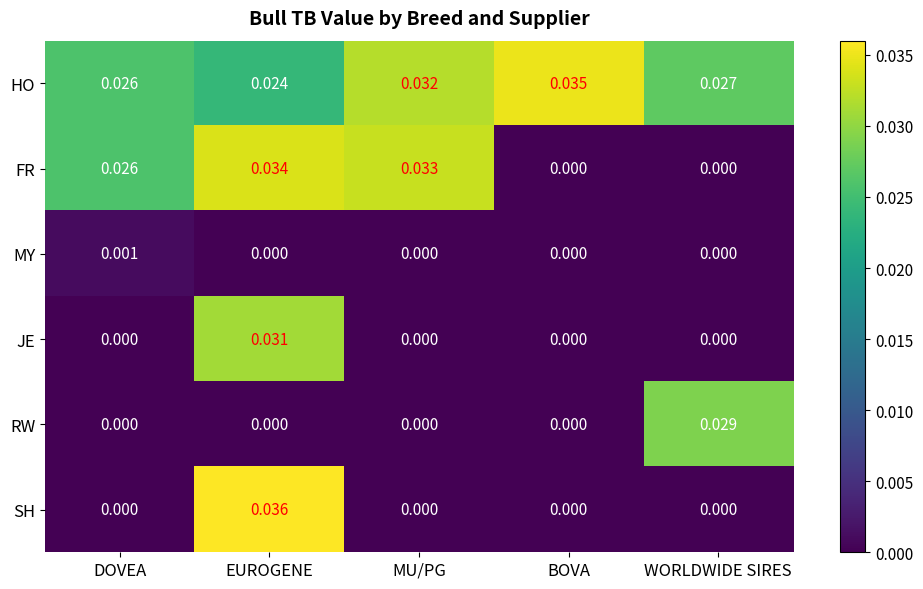

Between DOVEA and EUROGENE, which series saw the biggest shift?

SH